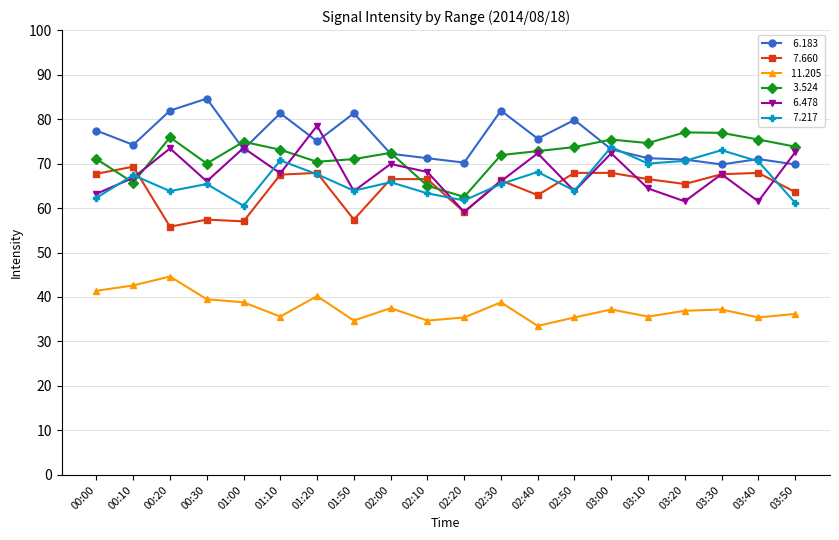

What is the total value across all series at 03:40?

381.7